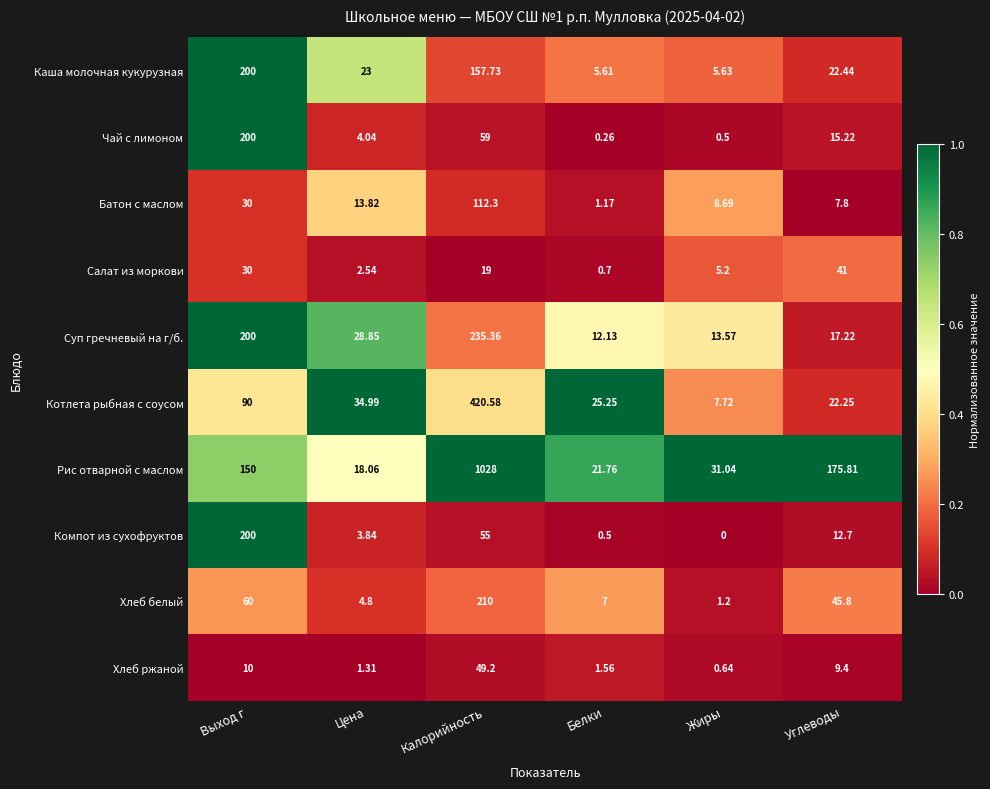

Which series changed the most between Белки and Жиры?

Котлета рыбная с соусом